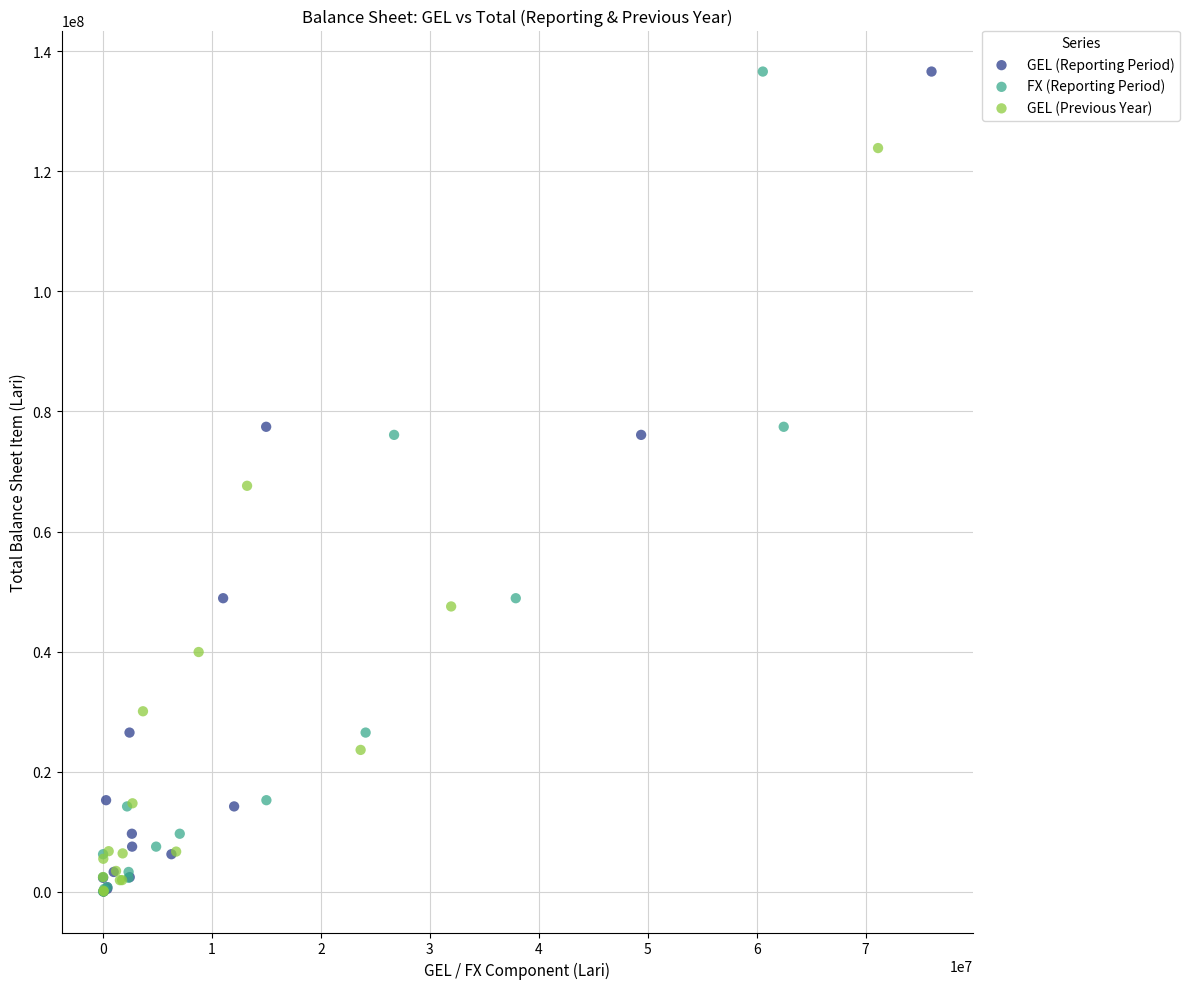

What are all the series names shown in the legend?

GEL (Reporting Period), FX (Reporting Period), GEL (Previous Year)